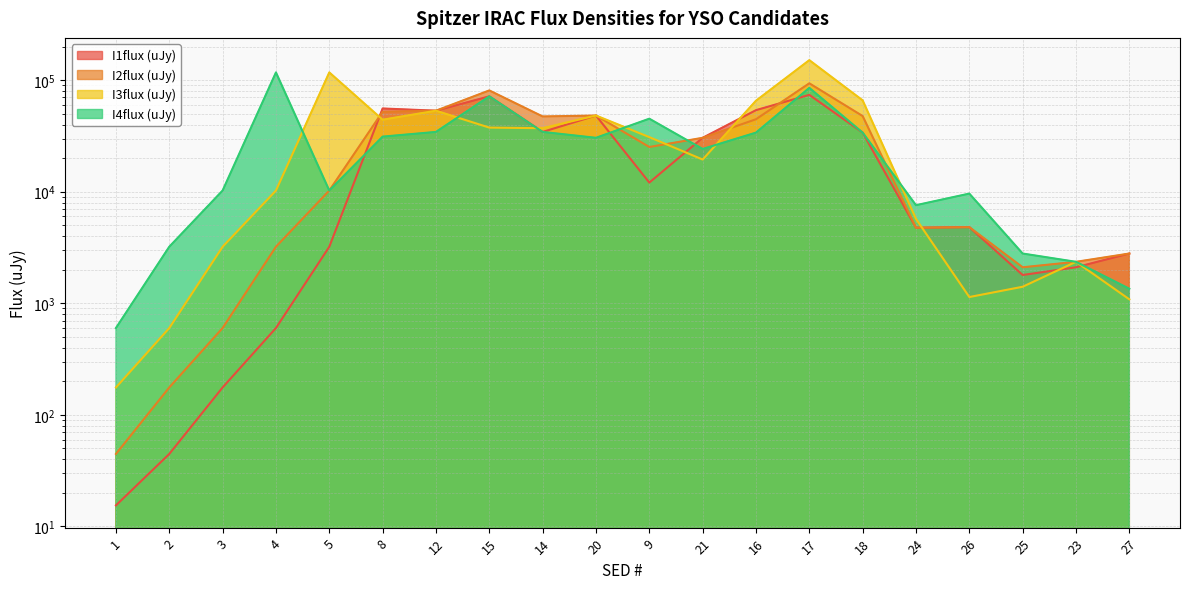

How many lines are shown in the chart?

4